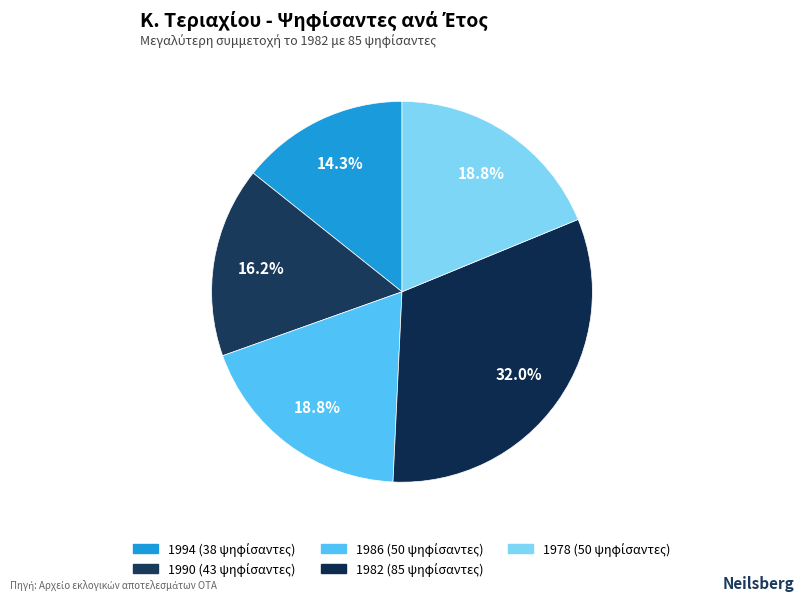

To the nearest percent, what is the difference between the 1982 and 1990 slice percentages?

16%